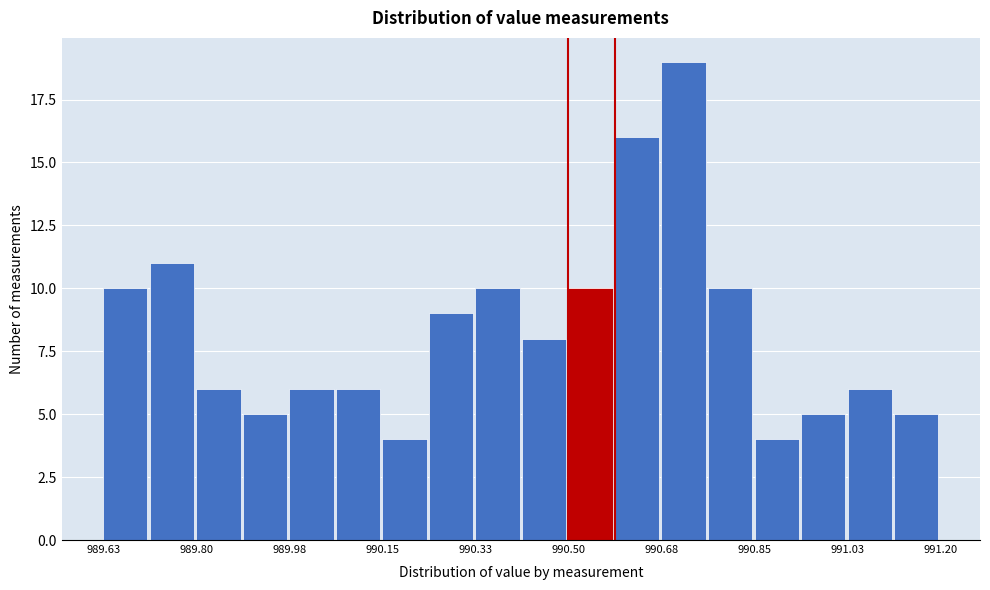

What is the height of the bar covering 990.06 to 990.16 on the x-axis? Neither the bar edges nor the heights are printed on the chart, so give them approximately, as read against the axes.

6